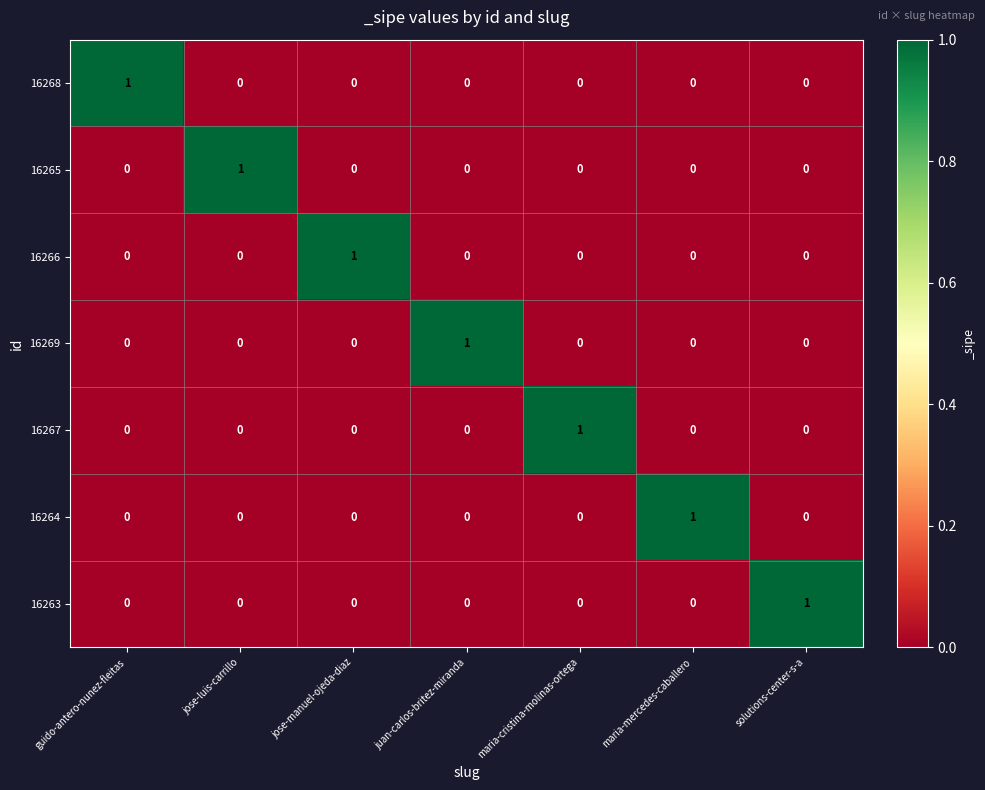

The value of 16263 at jose-luis-carrillo is 1. True or false?

False